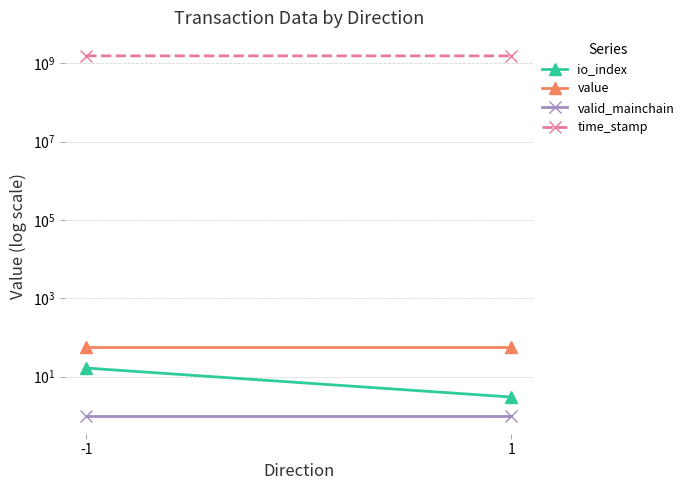

Rank the series at 1 from highest to lowest value.

time_stamp, value, io_index, valid_mainchain